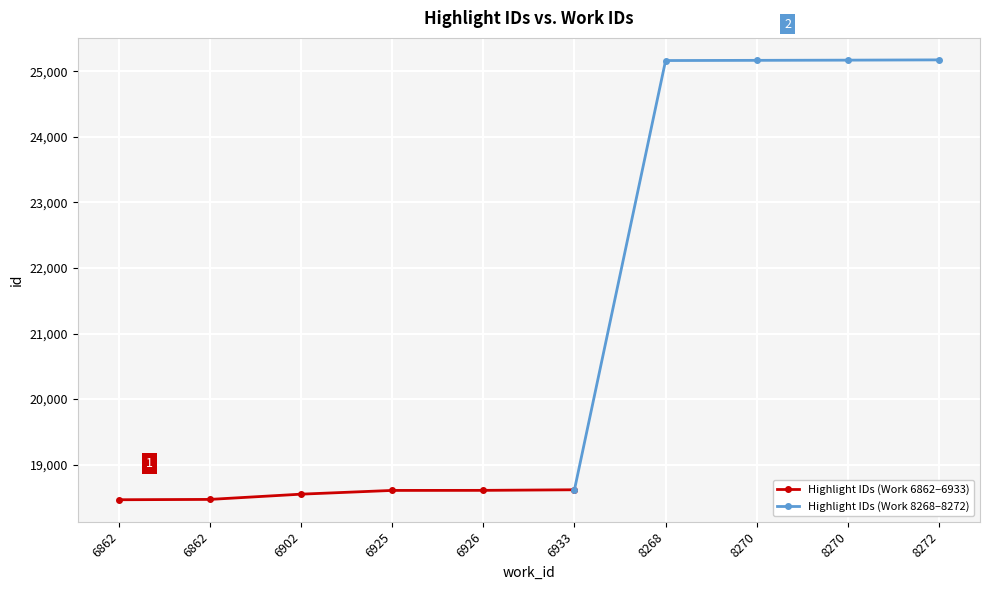

List the labels in order of value, largest first.

9, 8, 7, 6, 5, 4, 3, 2, 1, 0